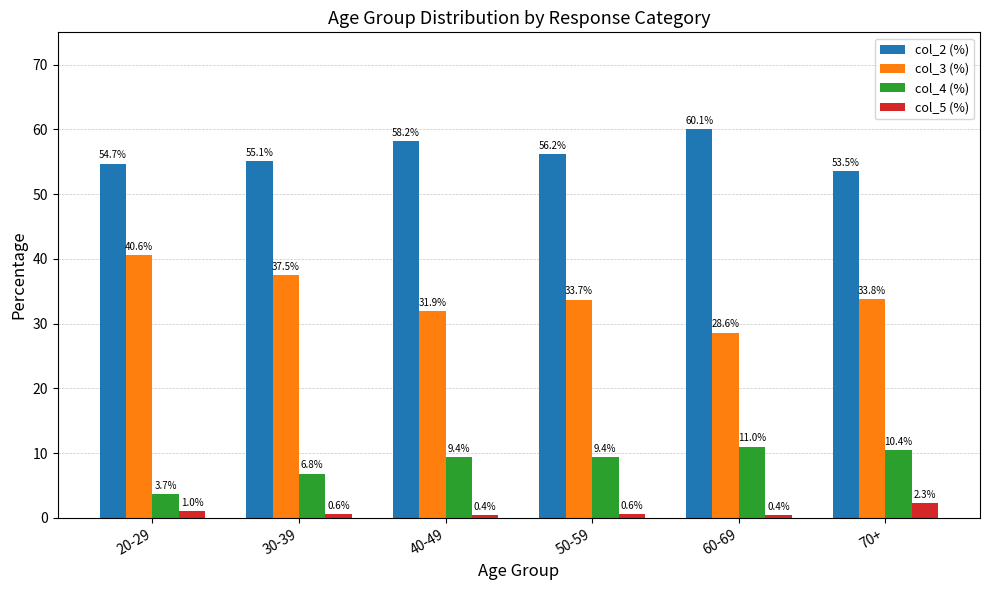

What is the approximate value of col_4 (%) at 20-29?

3.7